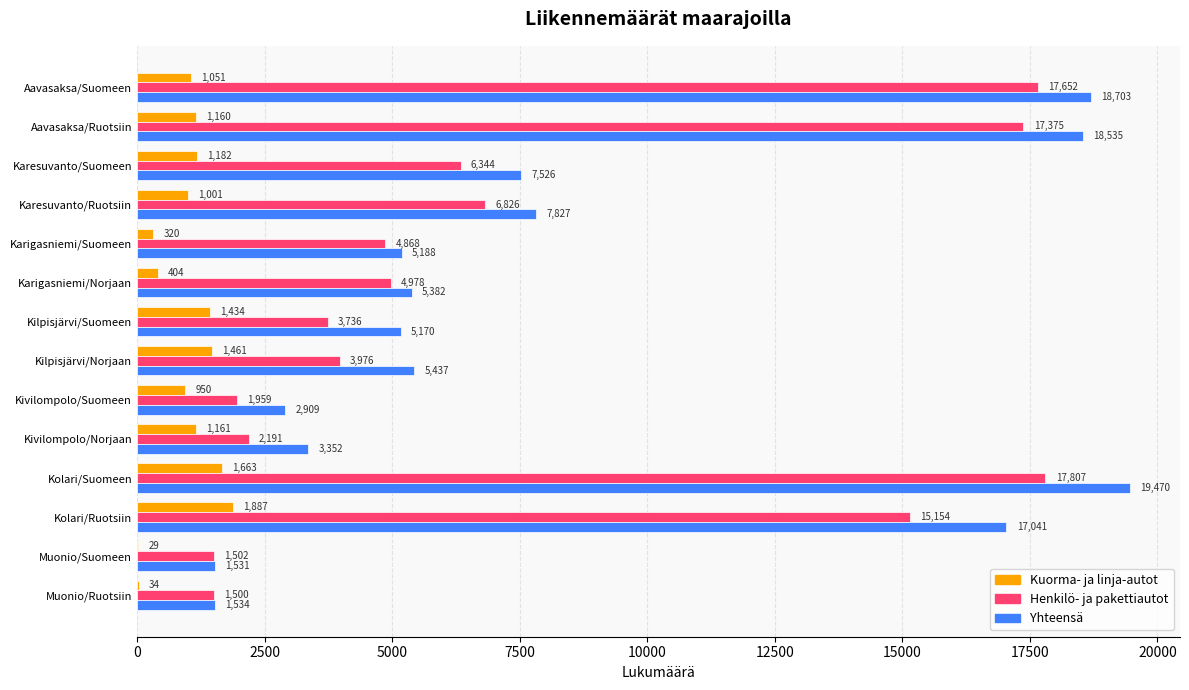

What is the maximum value shown in the chart?

19470